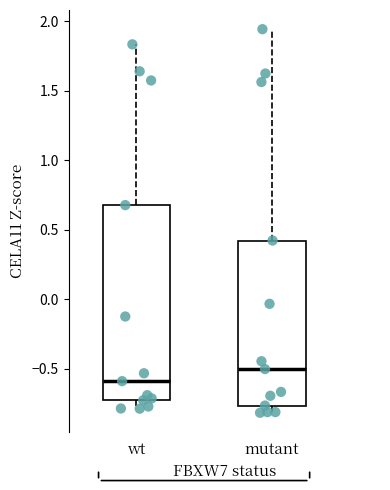

Reading left to right, read every box against the y-axis: the position of its median line, the range the box covers, and the ends of its whiskers. The values are not printed on the chart, so give them approximately, as read against the axis.

wt: median -0.60, box -0.75 to 0.70, whiskers -0.80 to 1.85
mutant: median -0.50, box -0.75 to 0.40, whiskers -0.80 to 1.95